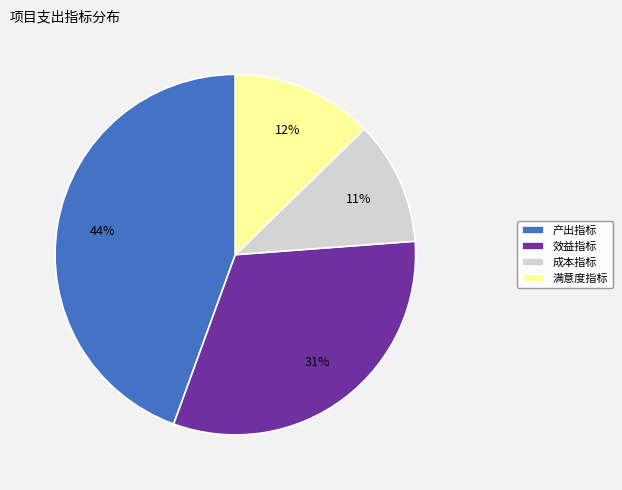

Does 成本指标 represent more than half of the total?

No